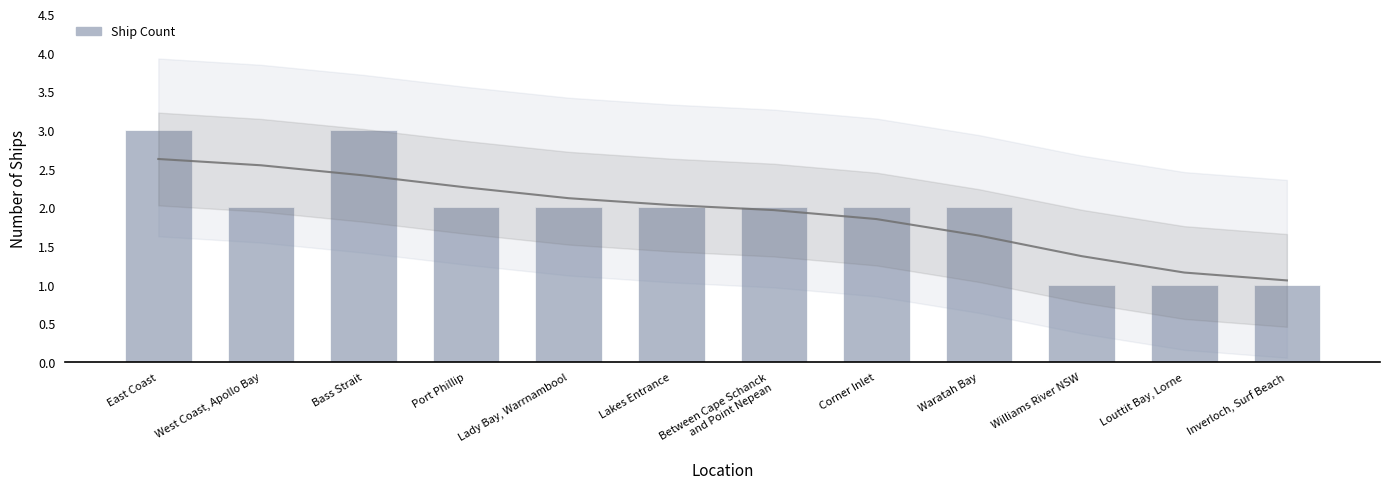

How many data points does each series have?

12